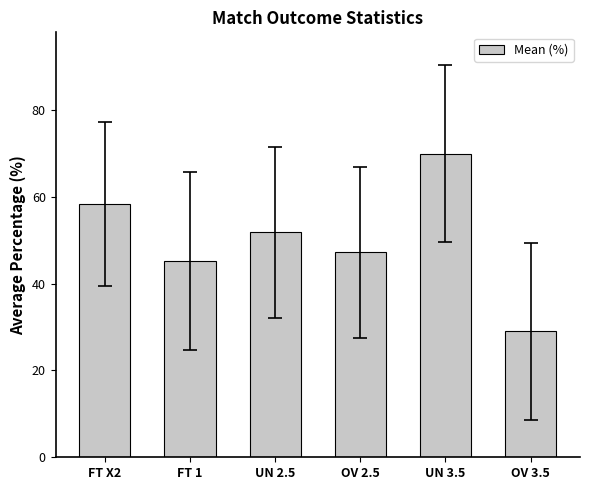

Which category has the highest value across all series?

UN 3.5